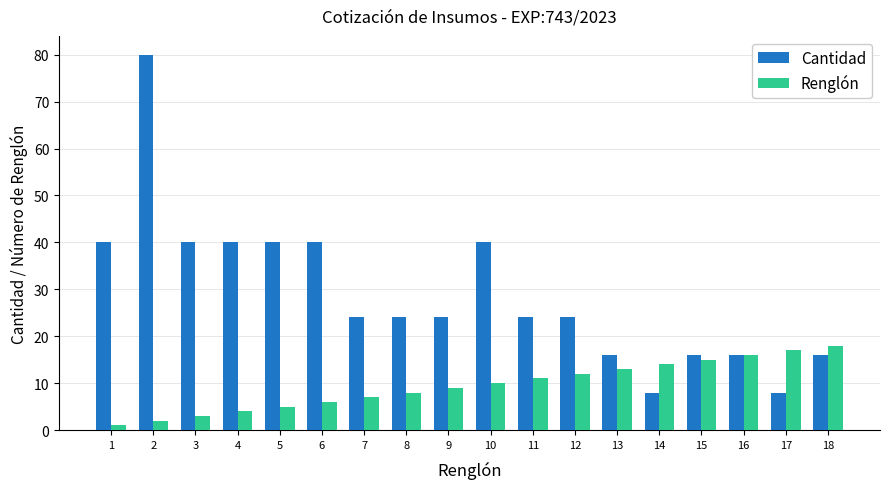

How many data points in Renglón are less than 10?

9